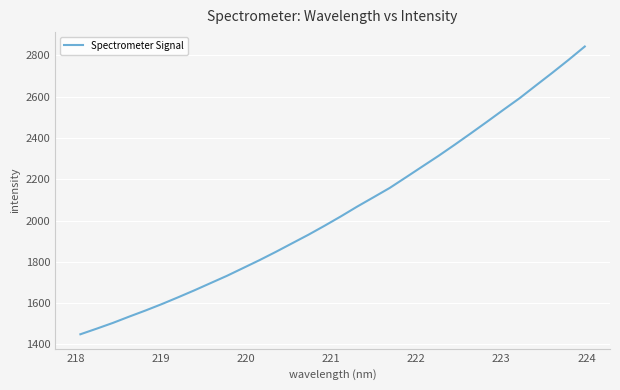

What is the maximum value shown in the chart?

2843.2